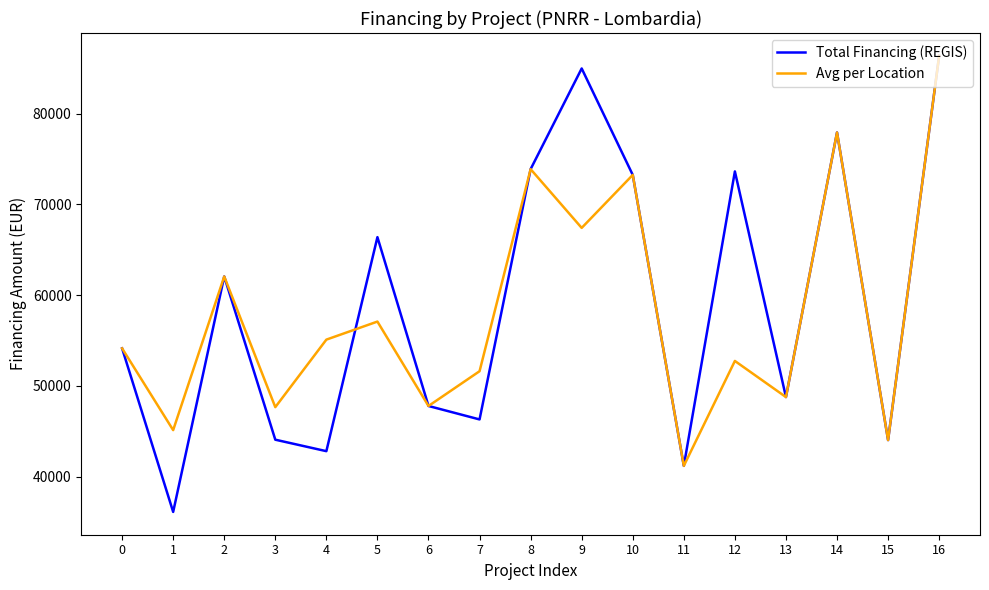

At 12, list the series in order from largest to smallest.

Total Financing (REGIS), Avg per Location